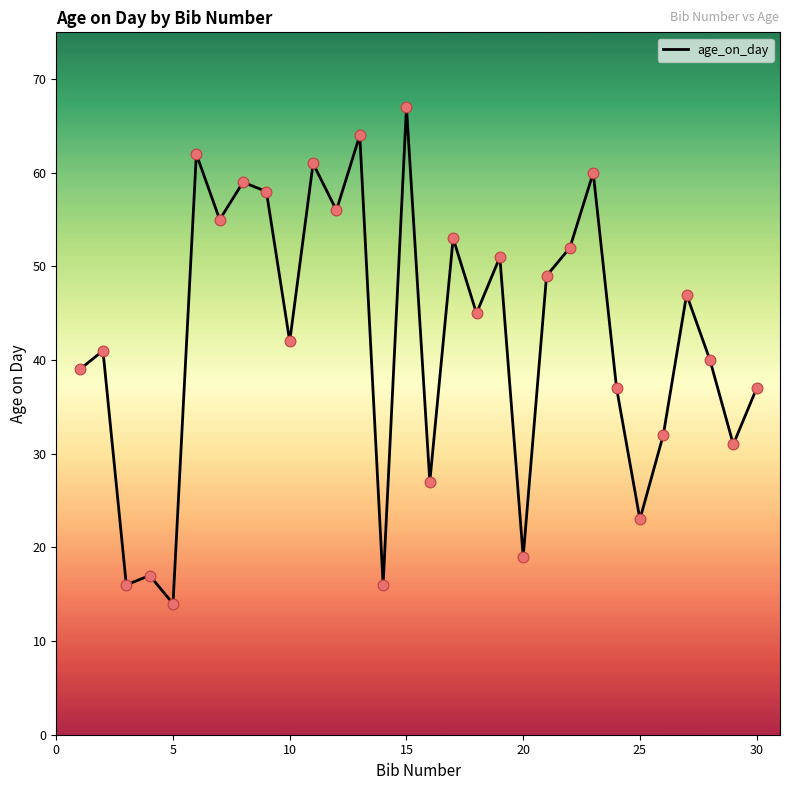

What is the difference between the maximum and minimum values?

53